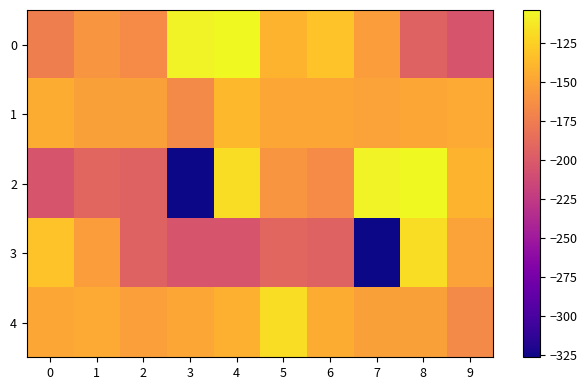

What is the maximum value shown in the chart?

-103.5